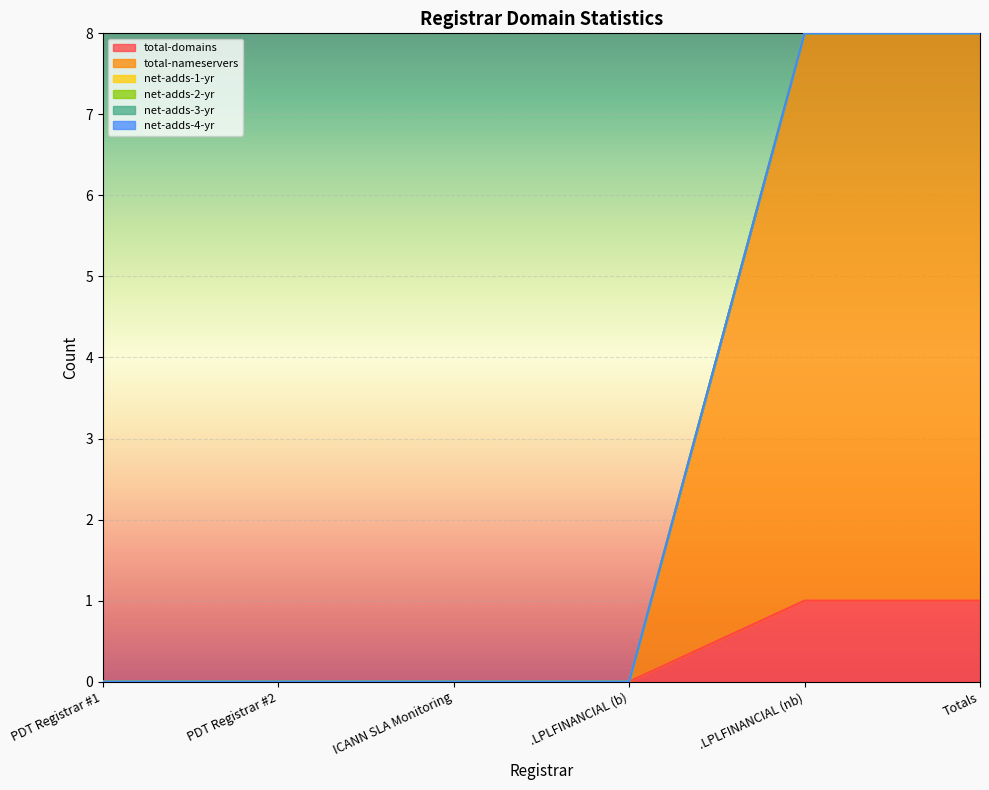

Which category has the lowest value in the total-nameservers series?

PDT Registrar #1